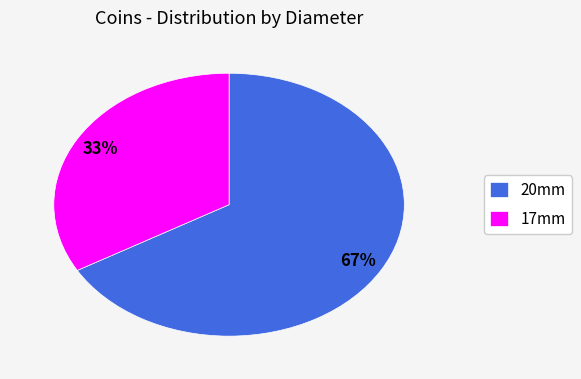

Combined, do 17mm and 20mm account for over 50%?

Yes